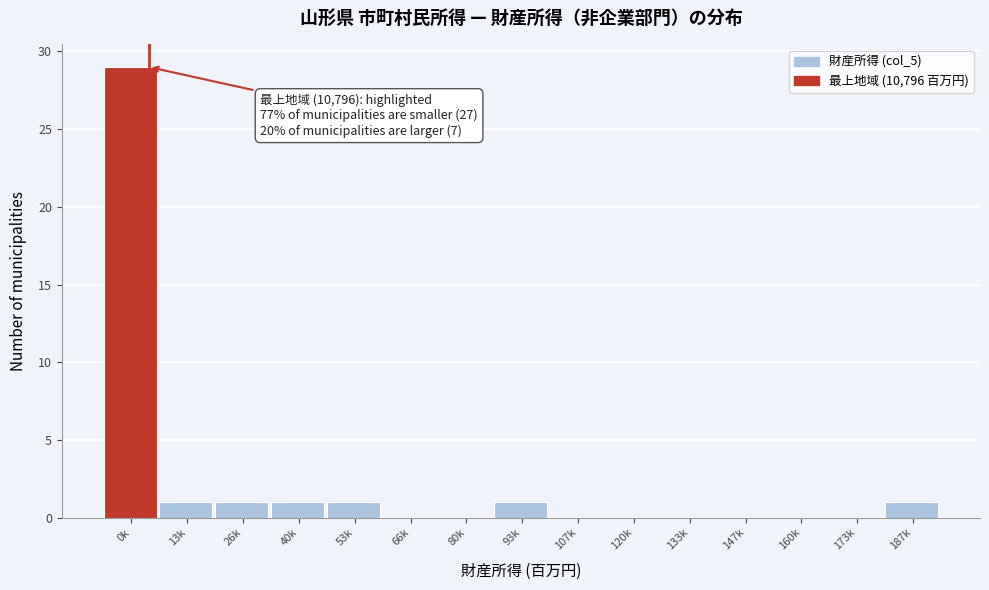

Reading left to right, list all the values displayed in this chart.

0k=29	13k=1	26k=1	40k=1	53k=1	66k=0	80k=0	93k=1	107k=0	120k=0	133k=0	147k=0	160k=0	173k=0	187k=1